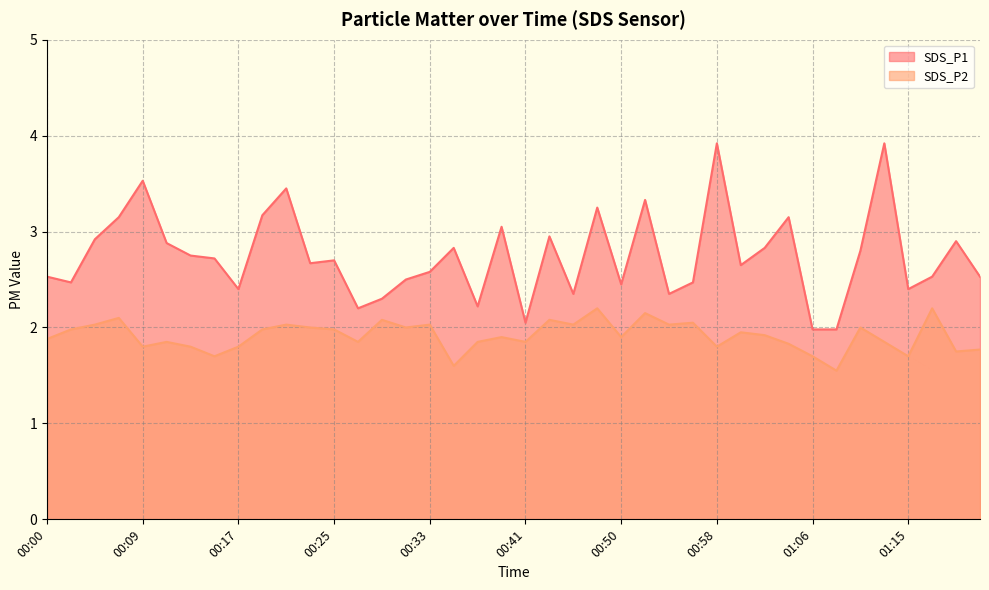

Does the chart display data point markers on the line(s)?

No